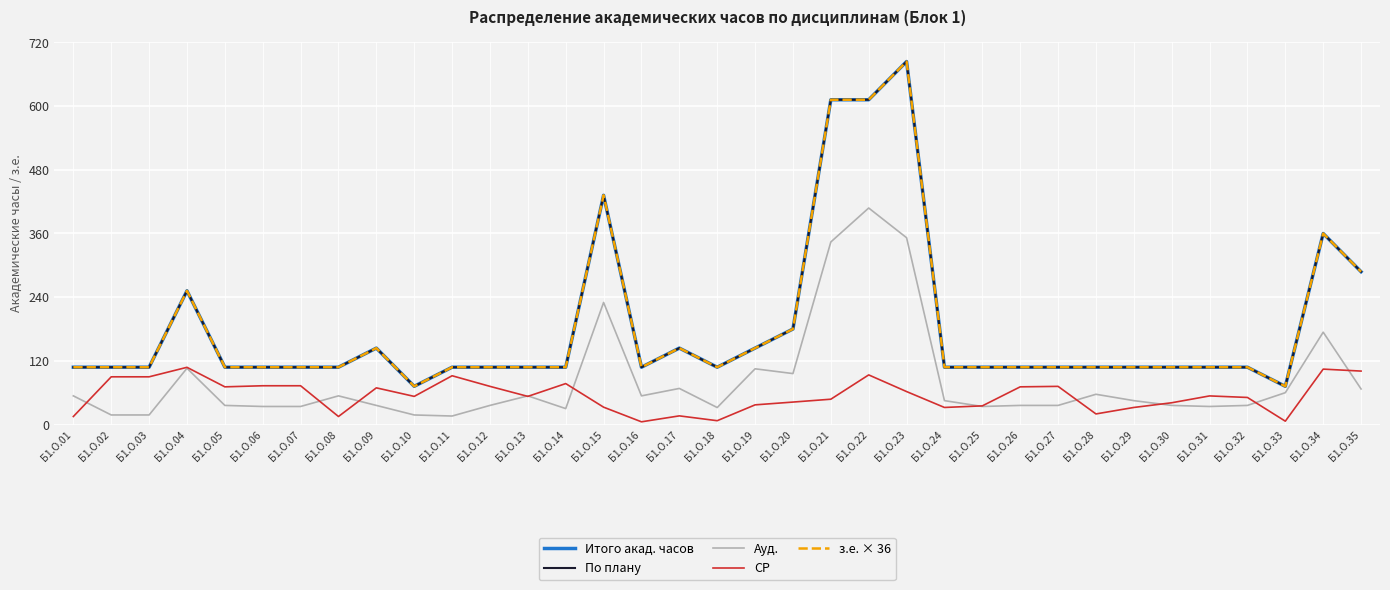

What is the value of the з.е. × 36 point at the 21st from the left?

612.0